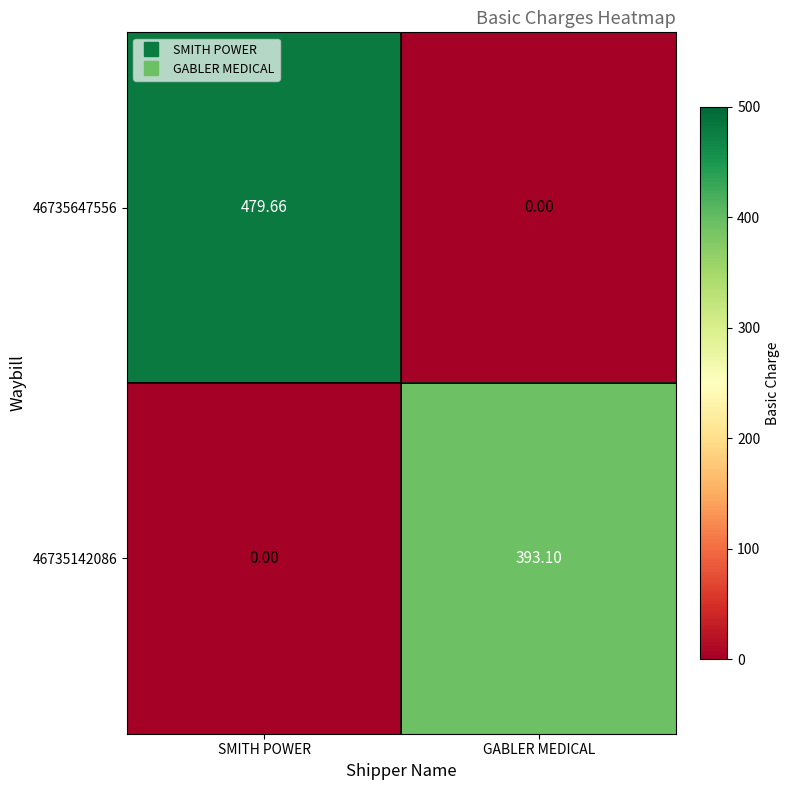

Where is 46735142086 nearest to the value 196?

SMITH POWER